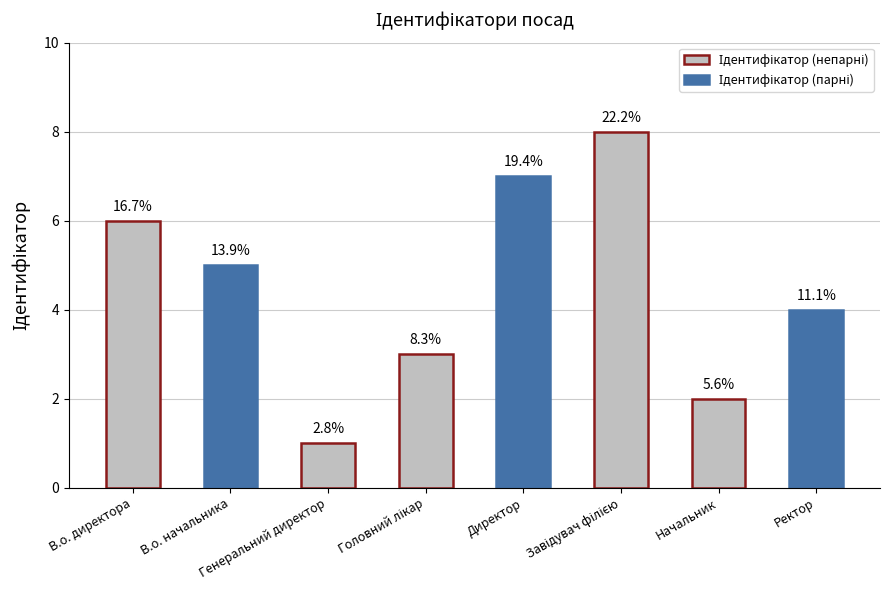

Which label corresponds to the largest value in the chart?

Завідувач філією